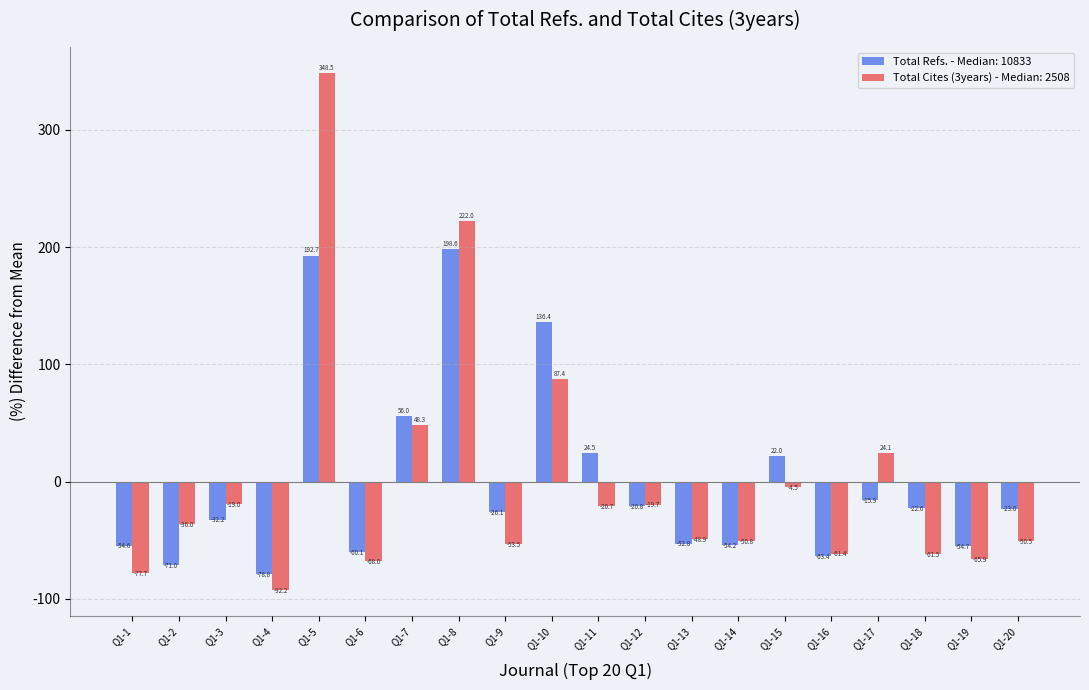

Rank the series by their maximum value, from highest to lowest.

Total Cites (3years) - Median: 2508, Total Refs. - Median: 10833